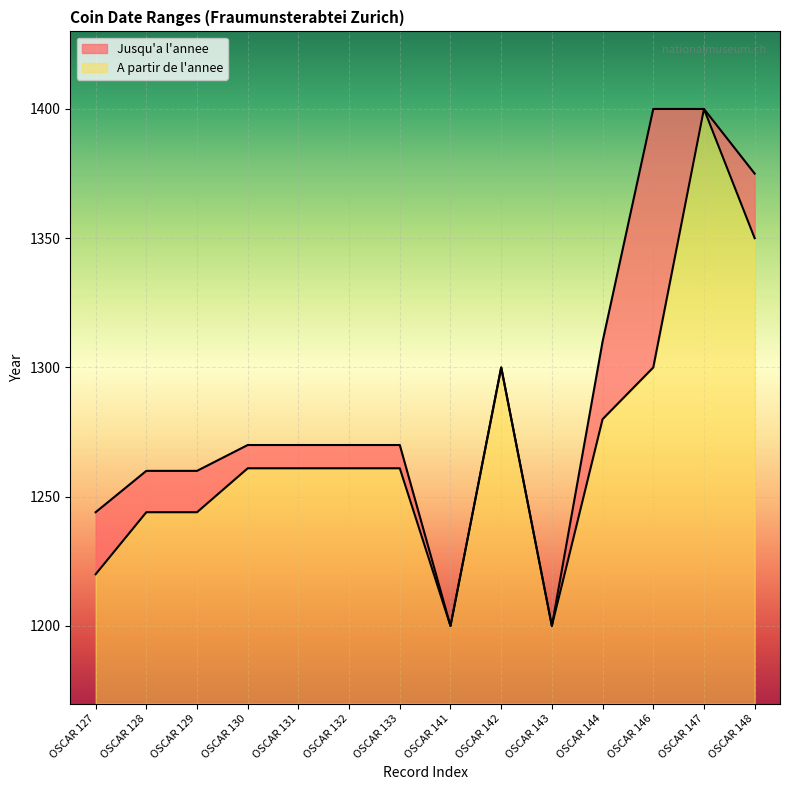

Which series has the widest spread of values?

A partir de l'annee